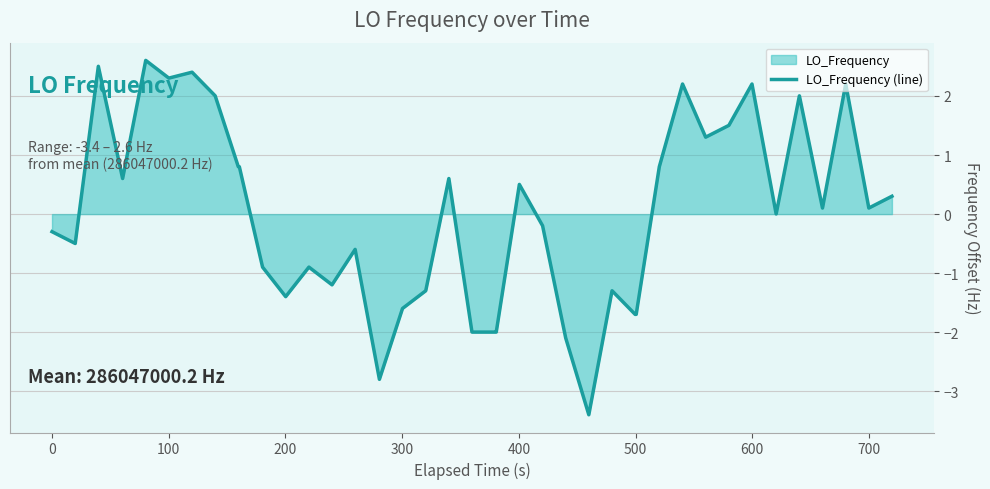

What is the maximum value shown in the chart?

2.6